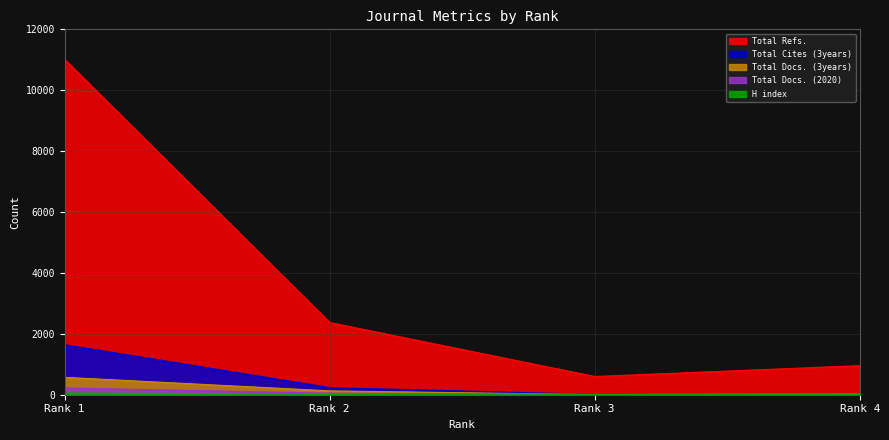

True or false: Total Refs. has more than 1 points higher than both neighbors.

False